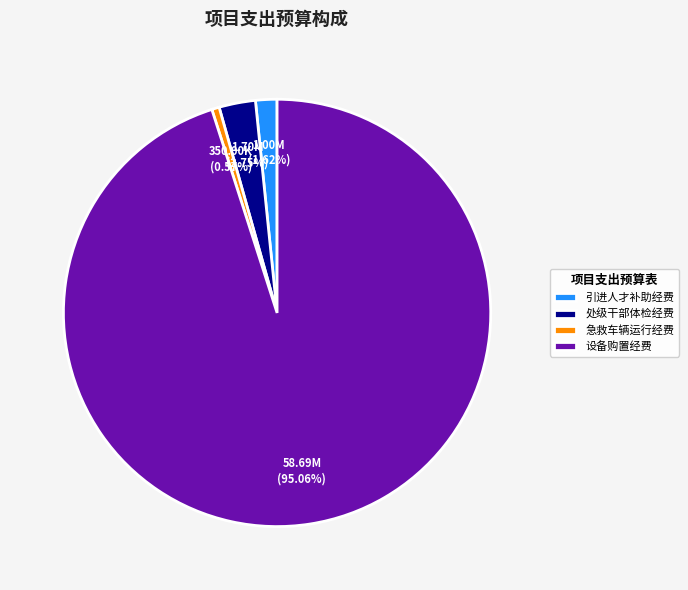

Is there a majority slice in this chart?

Yes